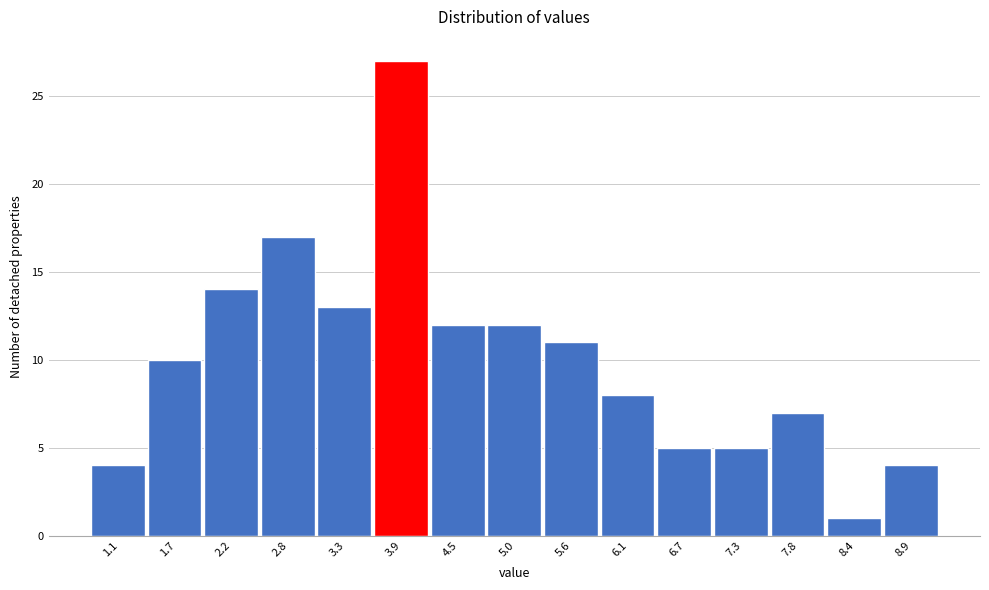

Which range on the x-axis has the tallest bar?

3.6 to 4.2